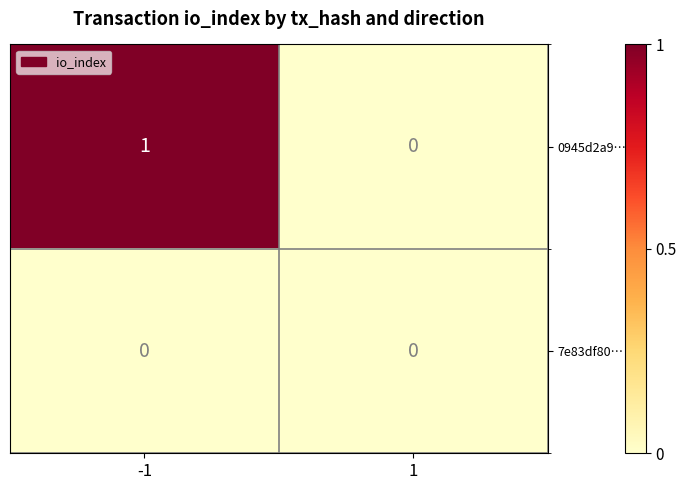

How many categories are shown in the chart?

2